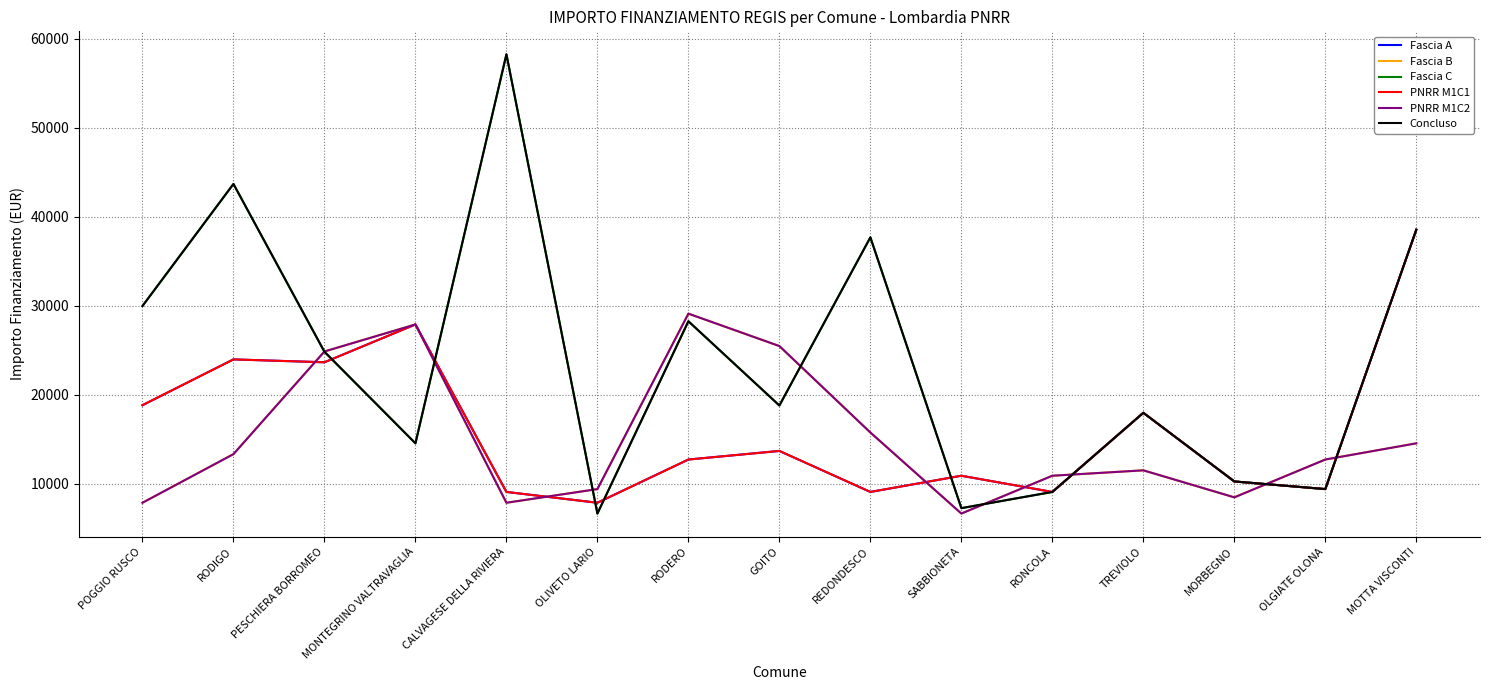

Which has a higher value, SABBIONETA or GOITO?

GOITO